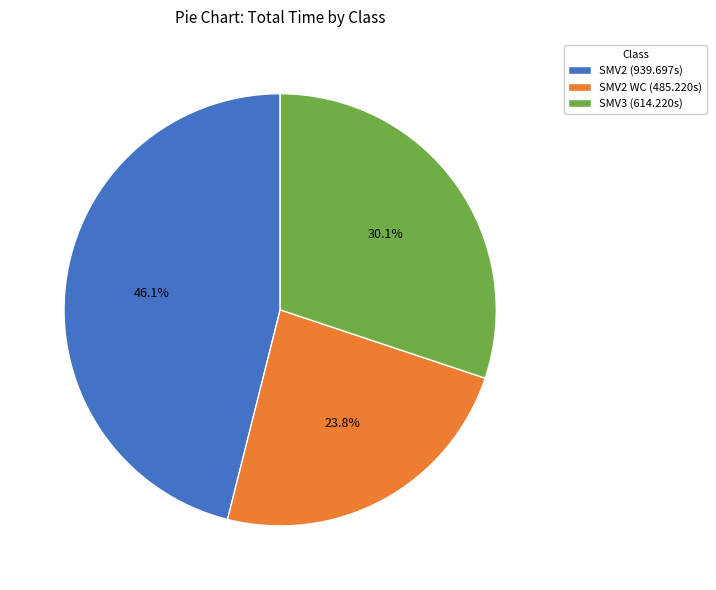

How many segments does this pie chart have?

3